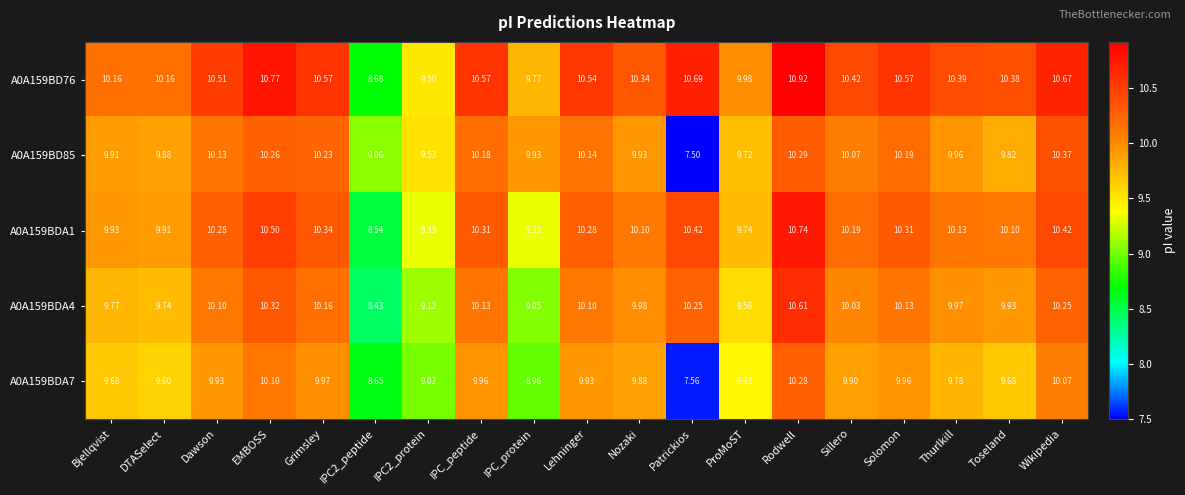

At which label does A0A159BD76 first exceed 10?

Bjellqvist